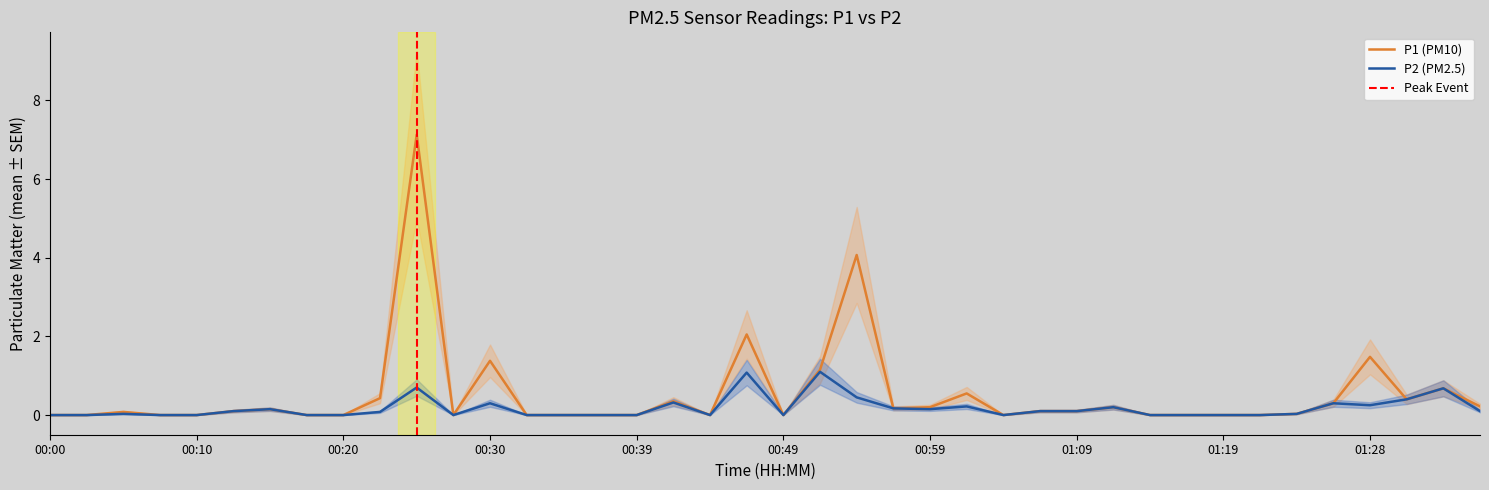

The P1 series shows 0.0 at 00:13. True or false?

False